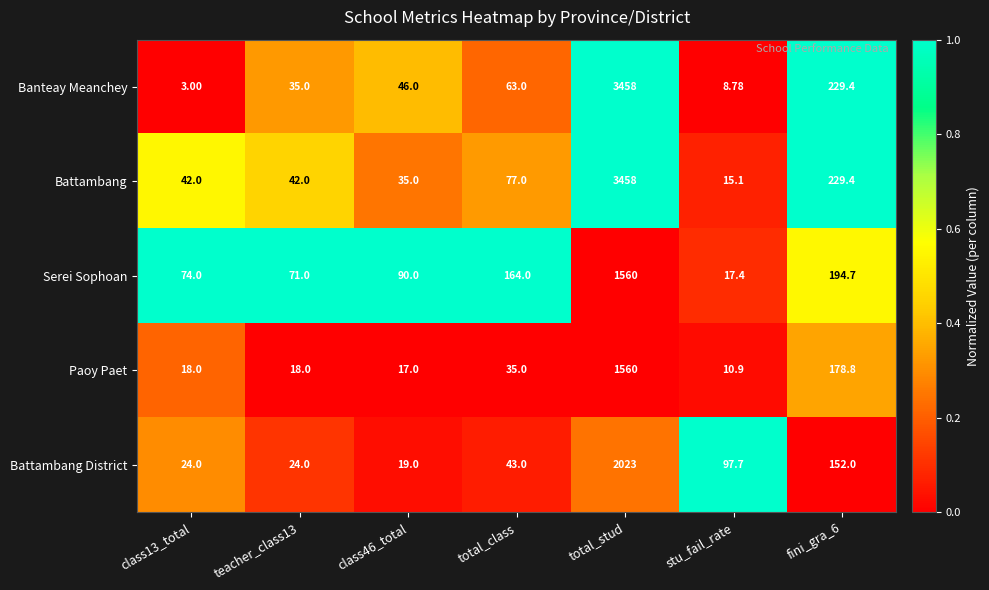

Between total_class and fini_gra_6, which series saw the biggest shift?

Banteay Meanchey